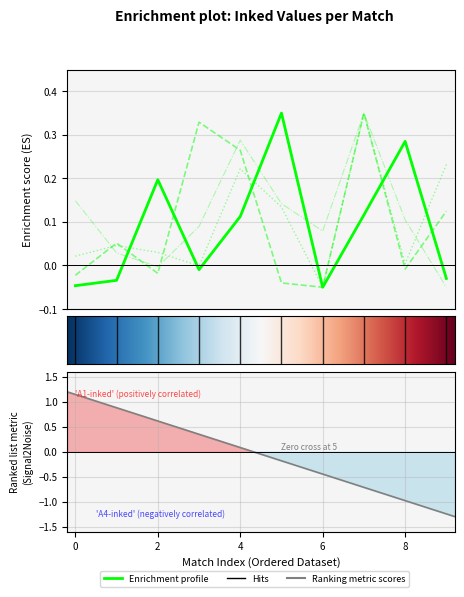

How many series are shown in this chart?

4